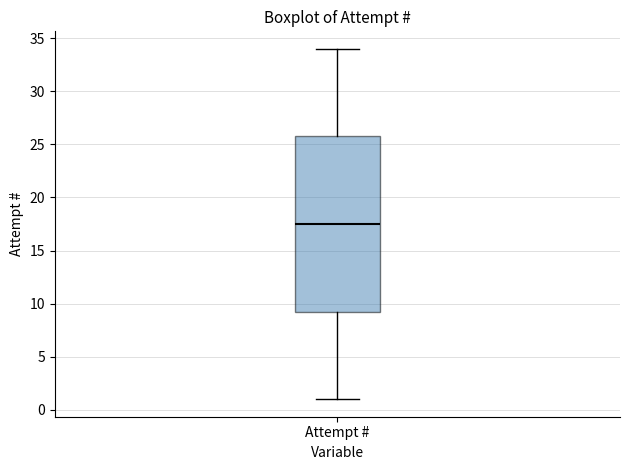

Read this box plot against the y-axis: the position of the median line, the range covered by the box, and the ends of both whiskers. The values are not printed on the chart, so give them approximately, as read against the axis.

median 17.5, box 9.5 to 26.0, whiskers 1.0 to 34.0